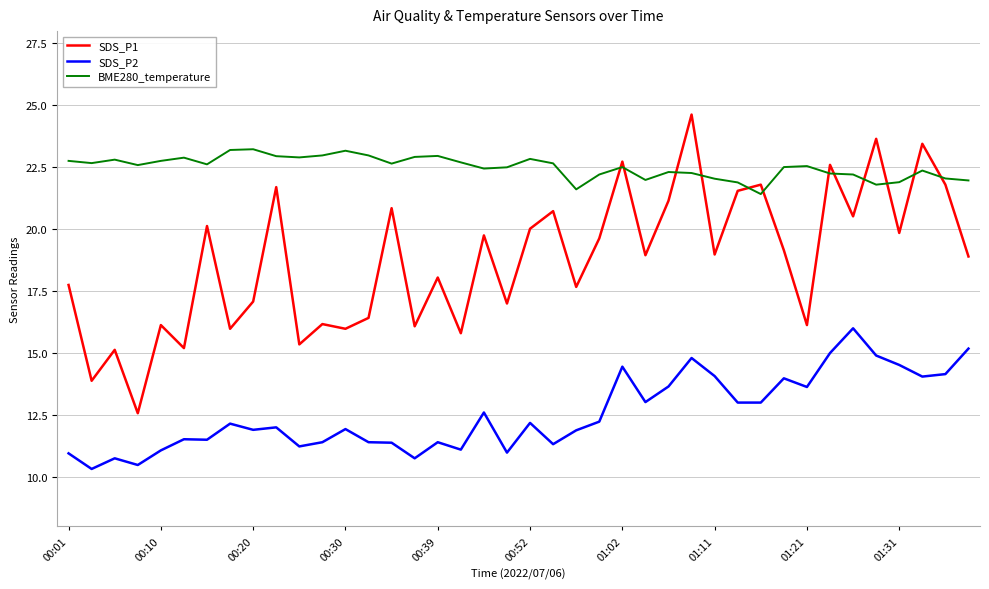

Which series has the largest range (max minus min)?

SDS_P1